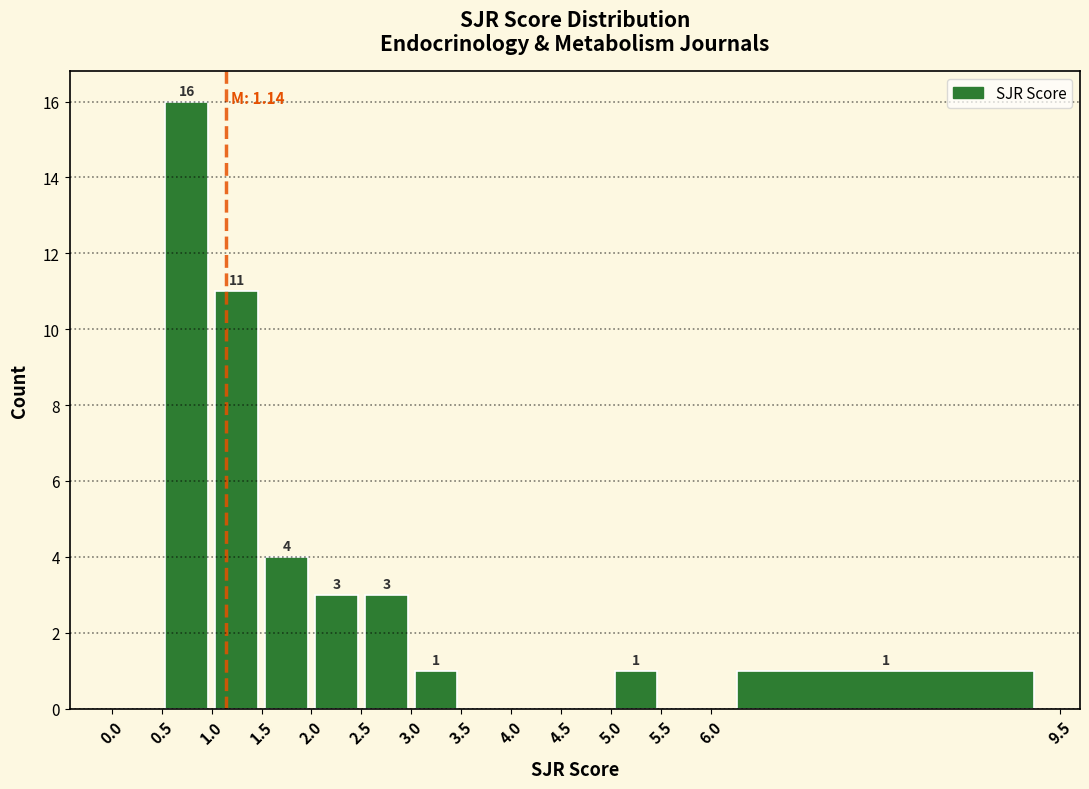

Which range on the x-axis has the tallest bar?

0.5 to 1.0